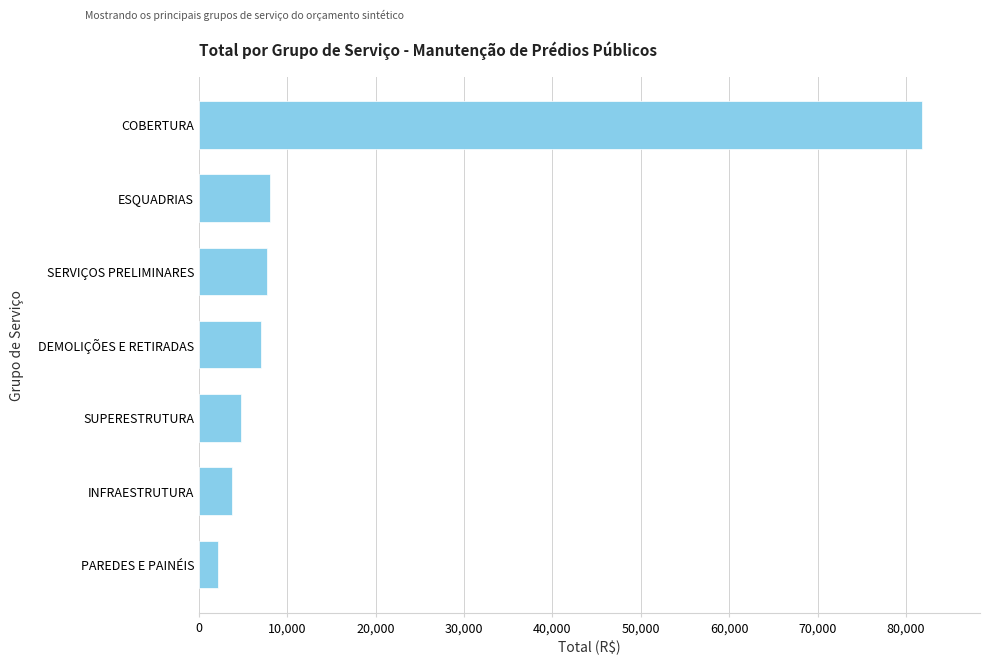

What is the greatest value displayed?

81839.3